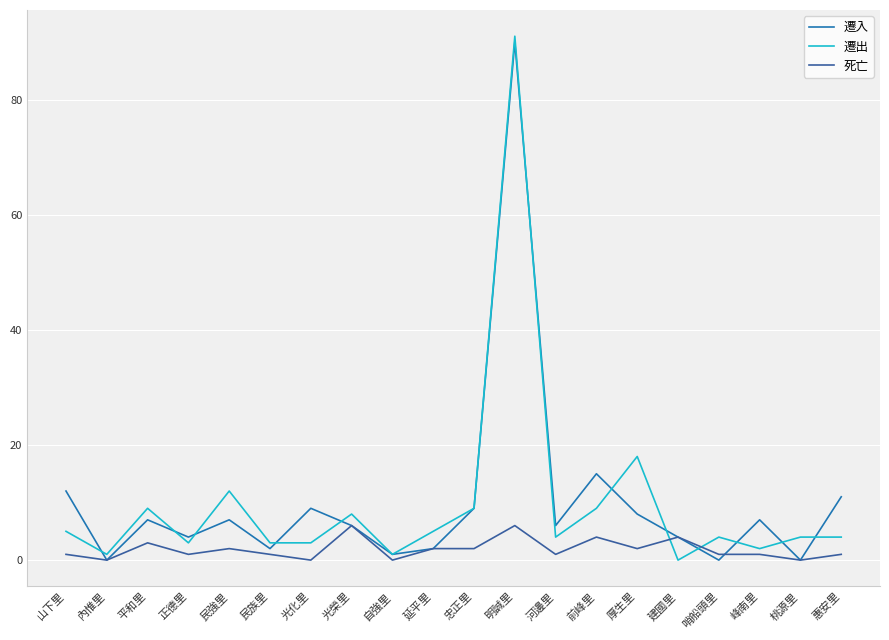

Rank the series by their maximum value, from lowest to highest.

死亡, 遷入, 遷出